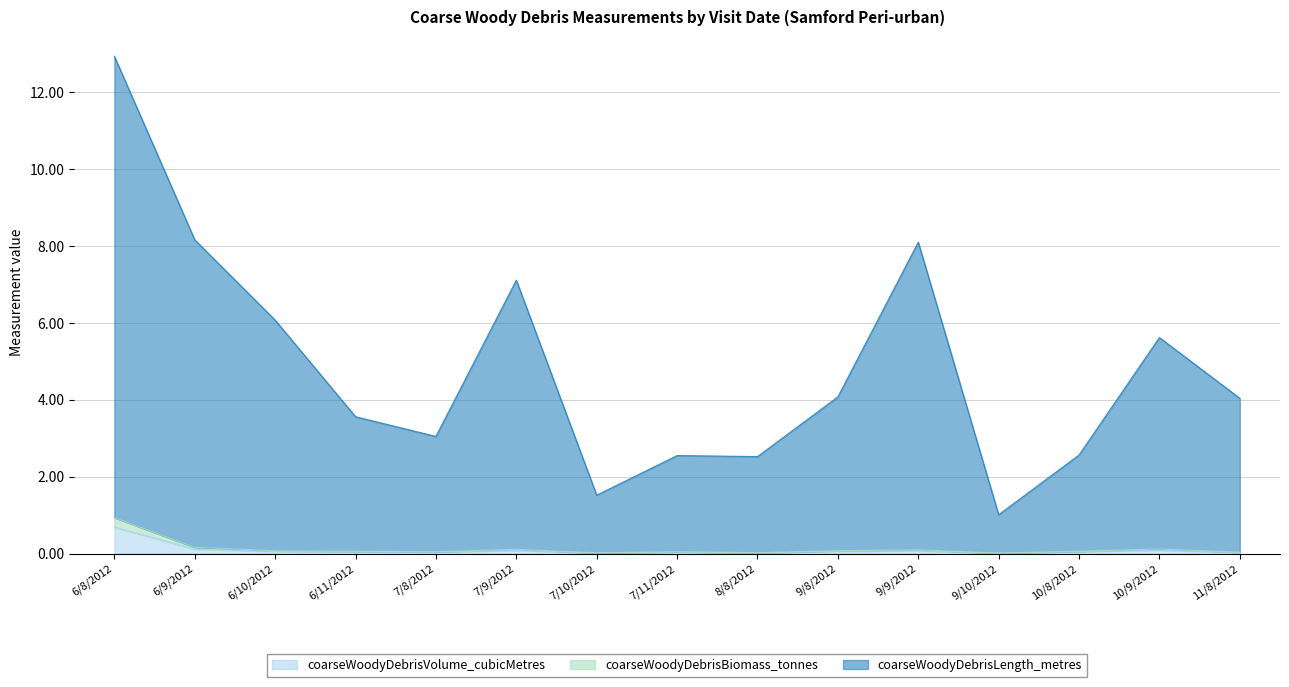

The coarseWoodyDebrisBiomass_tonnes series shows 0.1 at 10/9/2012. True or false?

True